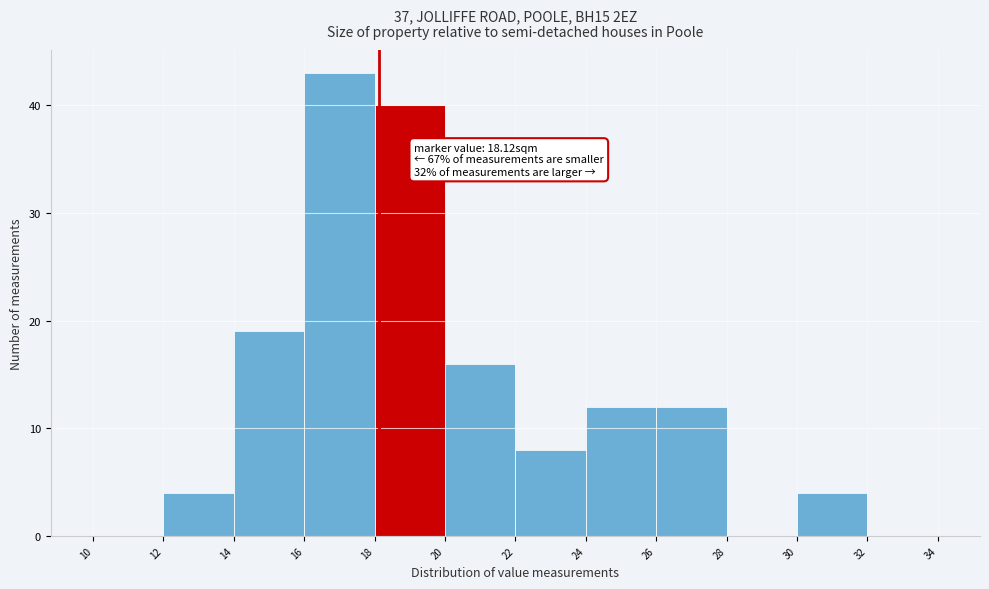

Over which range of the x-axis is the bar tallest?

16 to 18